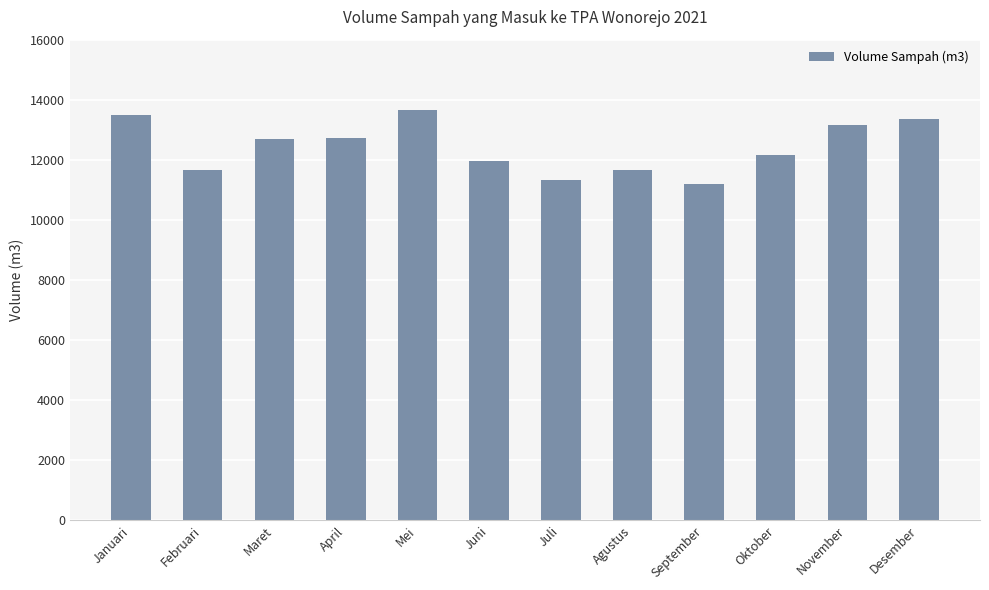

What is the sum of the values at Maret and April?

25441